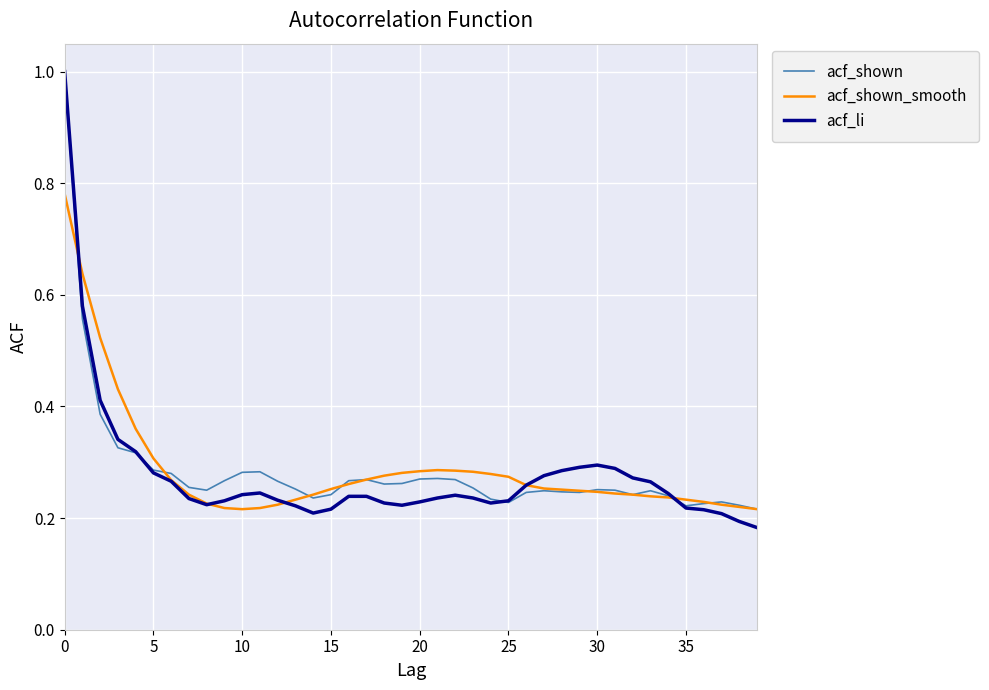

What are all the series names shown in the legend?

acf_shown, acf_shown_smooth, acf_li